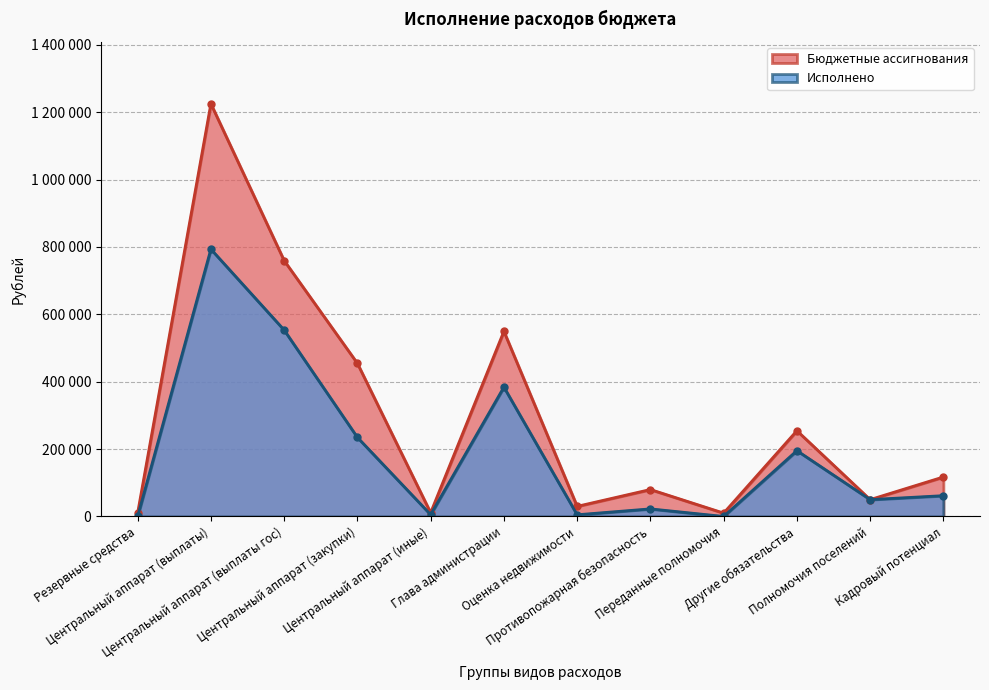

True or false: Исполнено and Бюджетные ассигнования cross at least once.

False